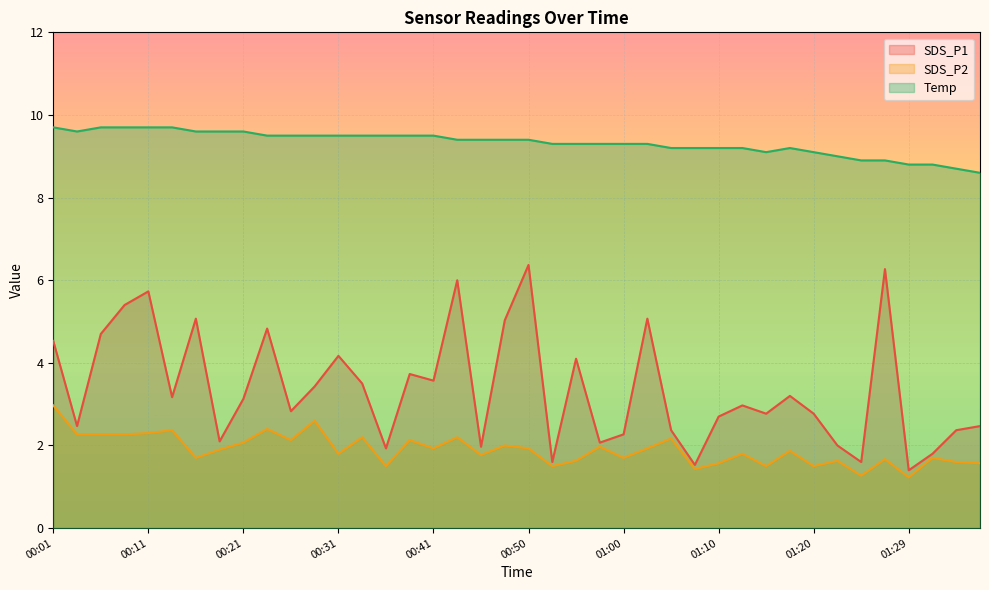

Is the value of SDS_P2 at 01:22 greater than the value of SDS_P1 at 01:34?

No